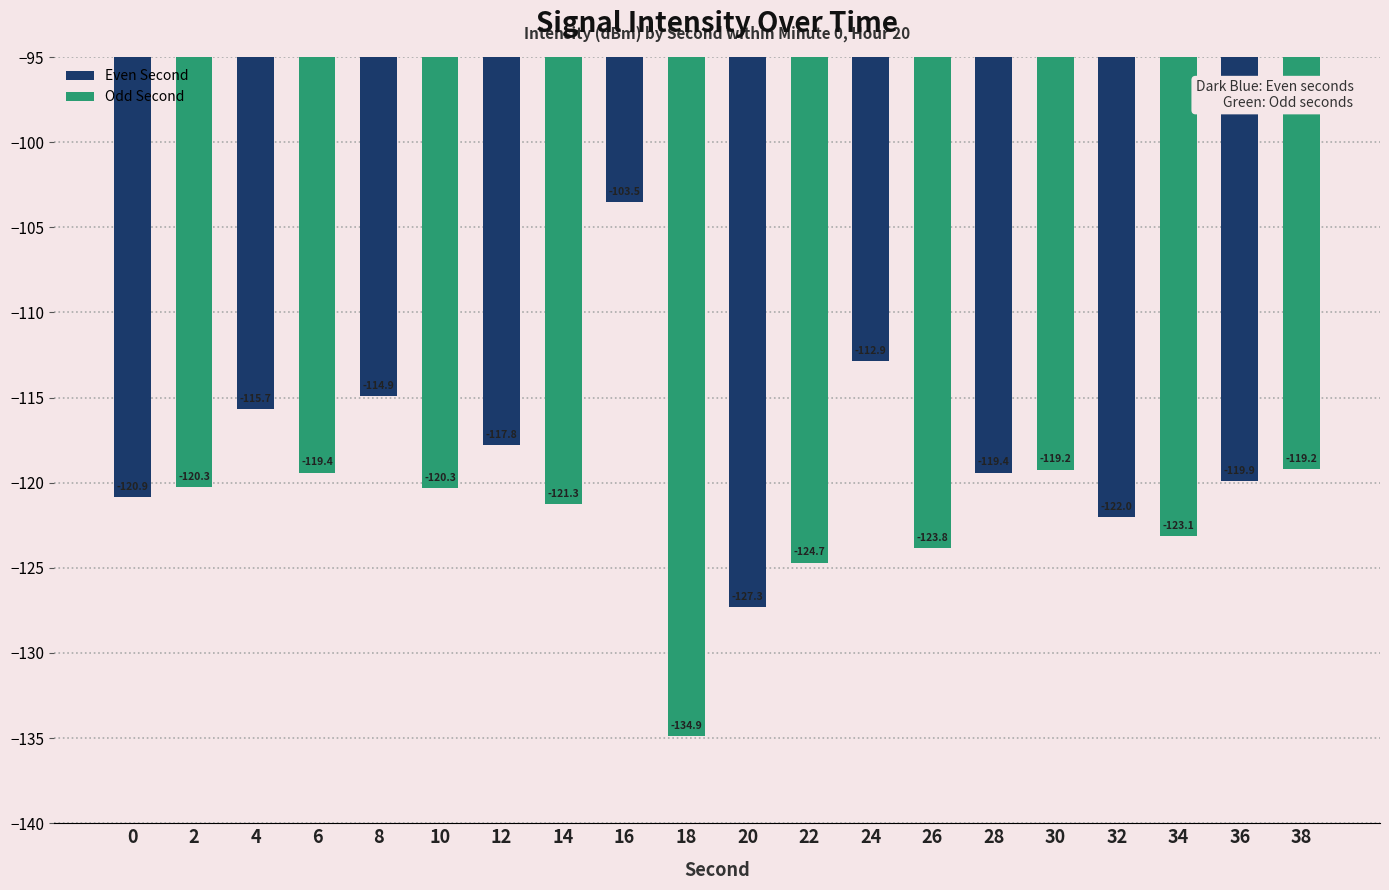

Reading left to right, what are all the values shown in this chart?

0=-120.9	2=-120.3	4=-115.7	6=-119.4	8=-114.9	10=-120.3	12=-117.8	14=-121.3	16=-103.5	18=-134.9	20=-127.3	22=-124.7	24=-112.9	26=-123.8	28=-119.4	30=-119.2	32=-122.0	34=-123.1	36=-119.9	38=-119.2